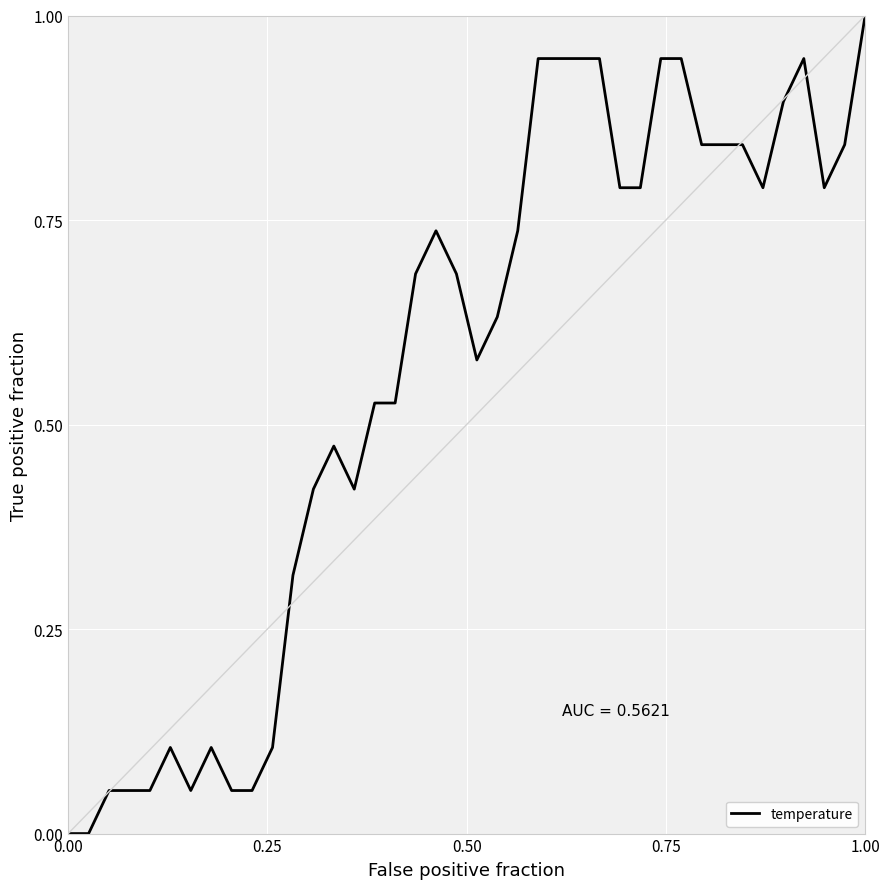

What is the difference between the maximum and minimum values?

1.0